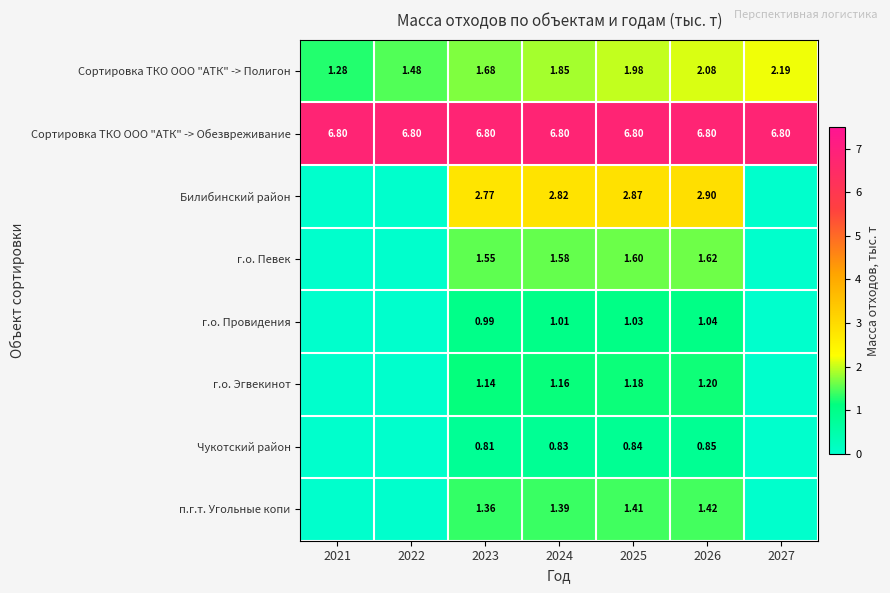

Is the value of п.г.т. Угольные копи at 2025 greater than the value of Сортировка ТКО ООО "АТК" -> Полигон at 2024?

No